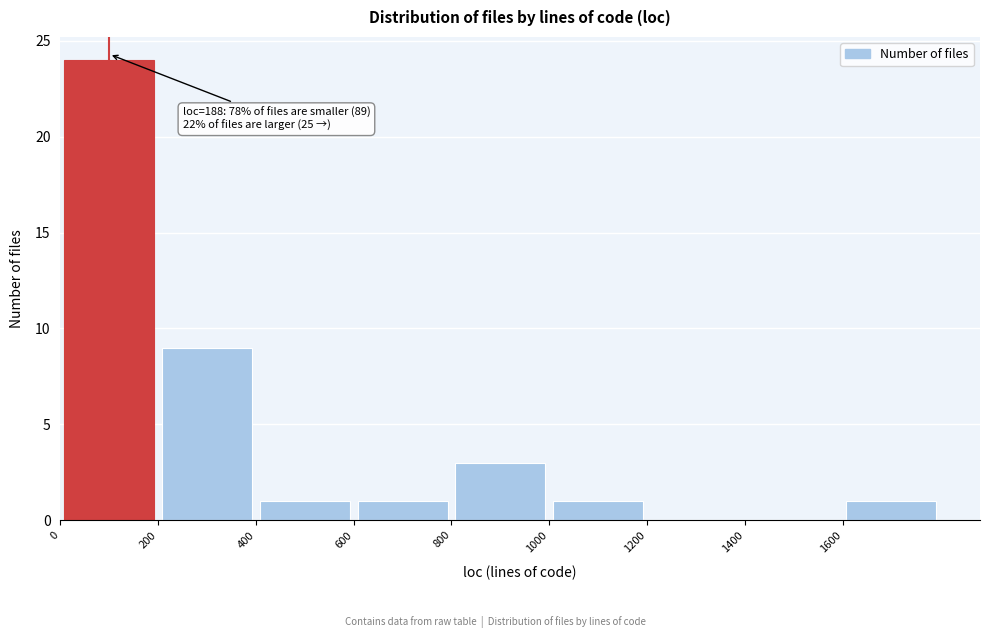

Over which range of the x-axis is the bar tallest?

0 to 200